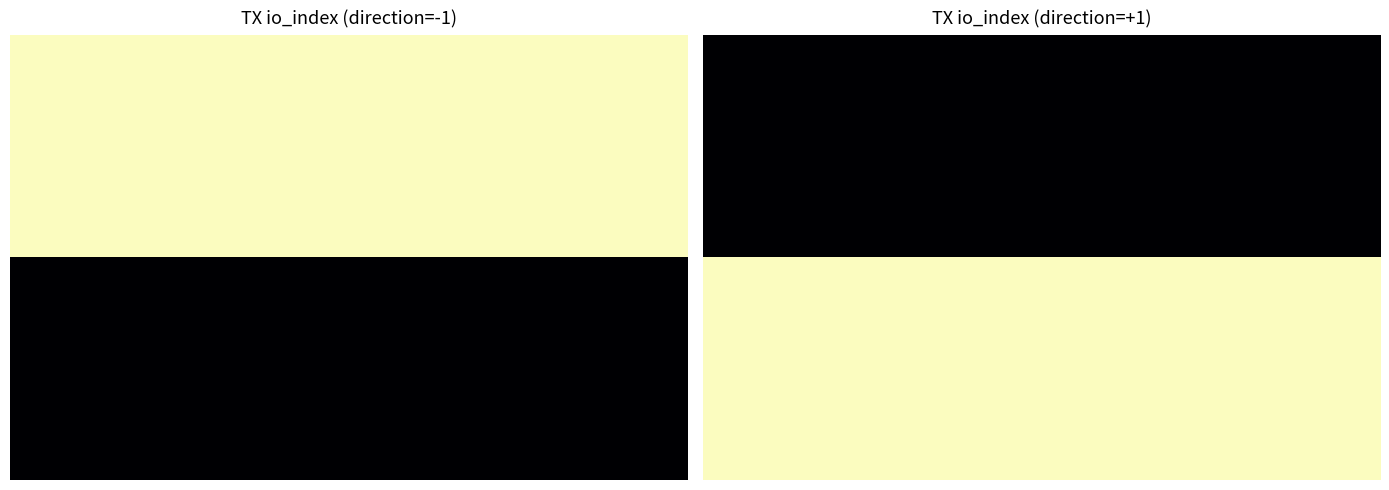

What is the minimum value for 1.00?

10